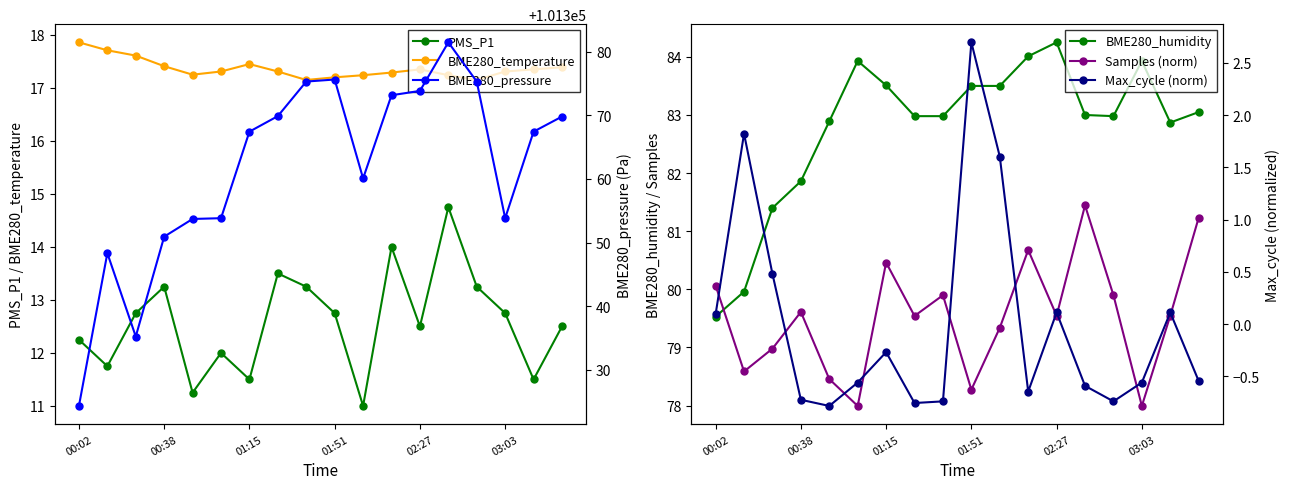

How many series are shown in this chart?

6